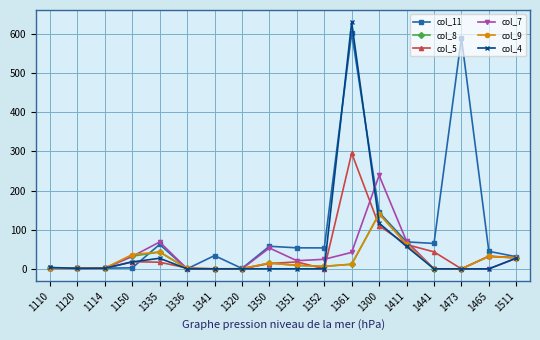

At which category is the sum across all series the highest?

1361